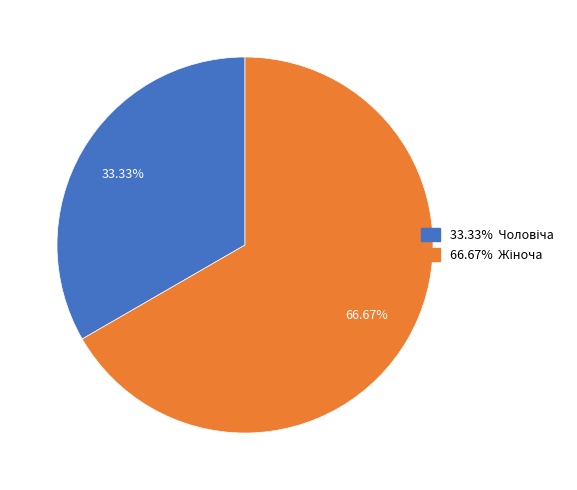

Count the number of slices in the pie.

2